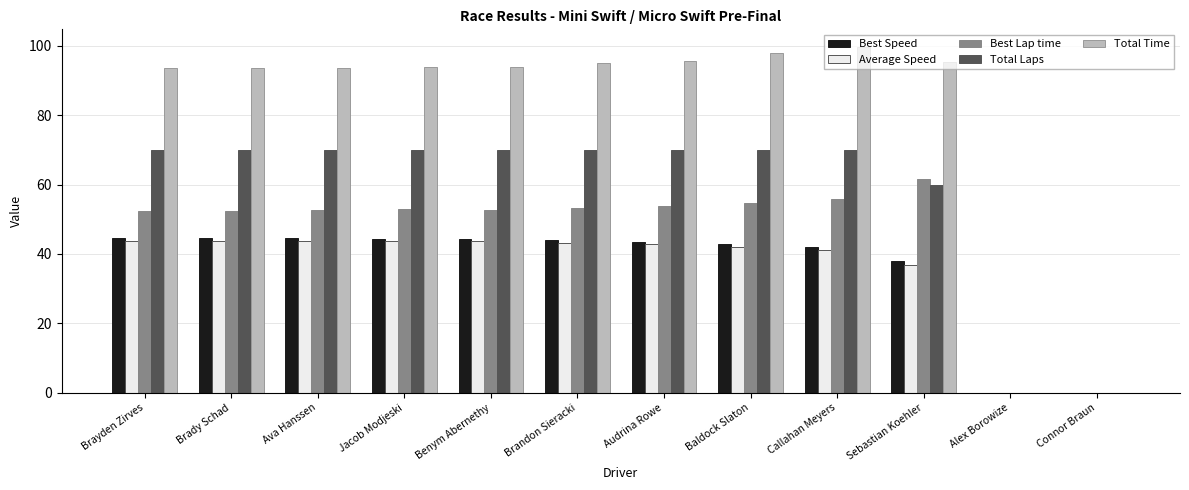

The Best Speed series shows 42.7 at Baldock Slaton. True or false?

True